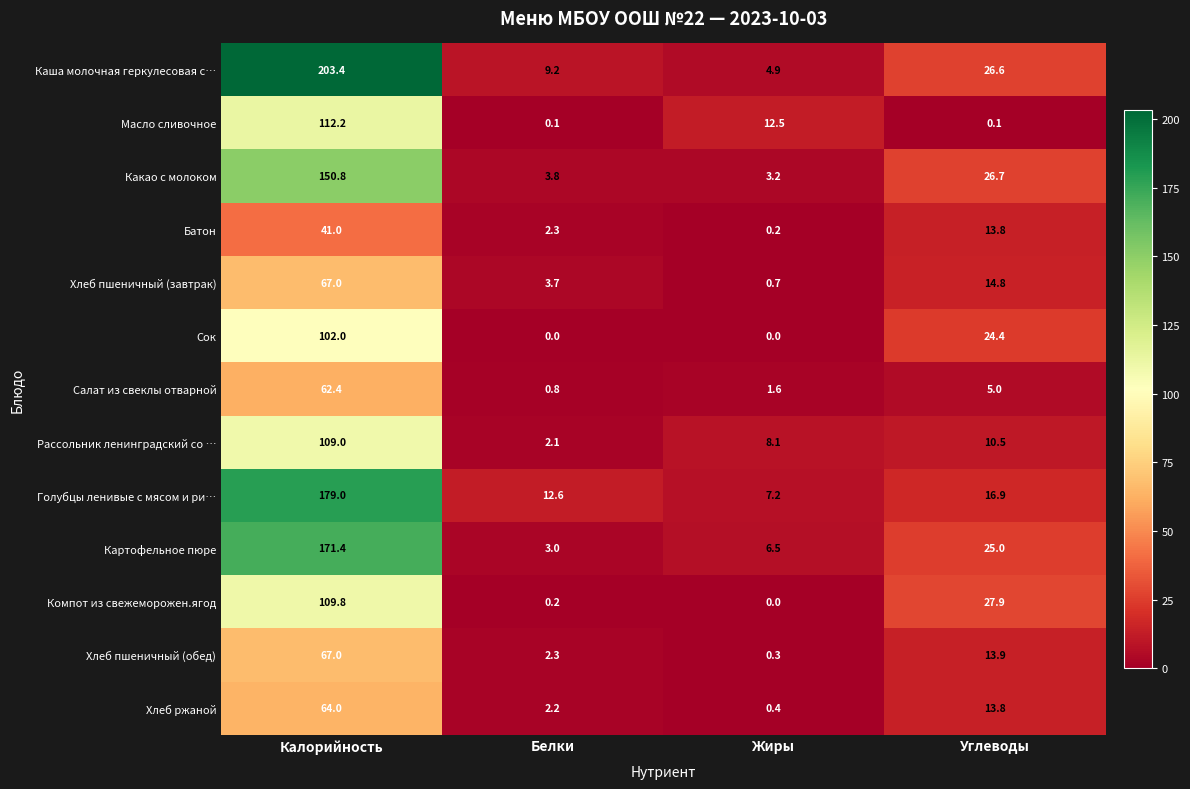

At how many categories does at least one series exceed 5?

4